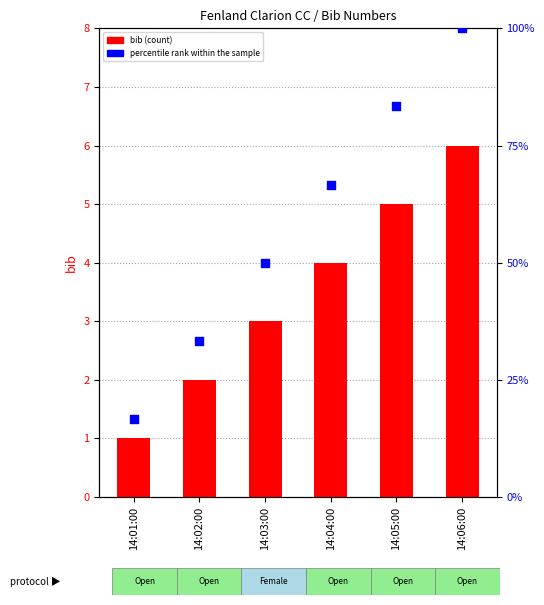

At how many categories does at least one series exceed 9?

6